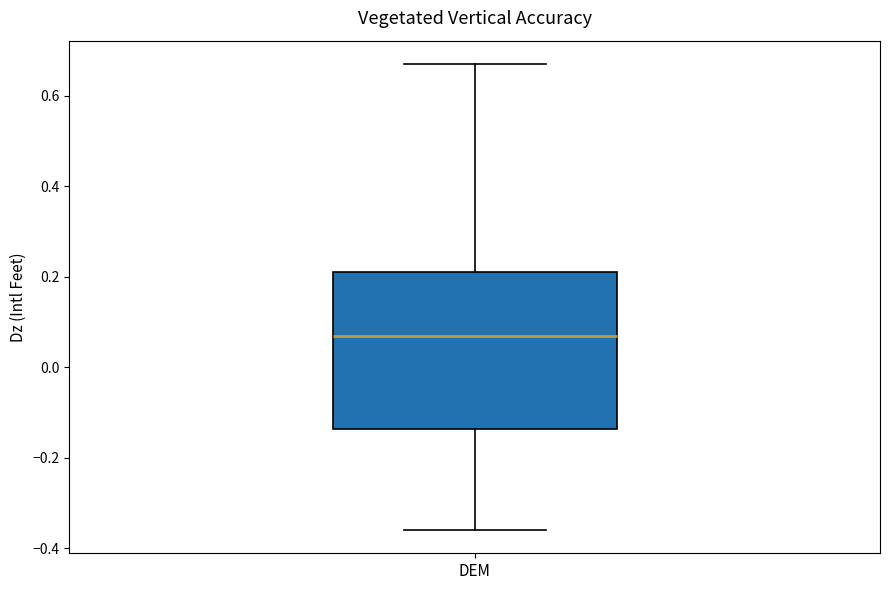

Where does the lower whisker of the box for DEM end on the y-axis? The values are not printed on the chart, so give them approximately, as read against the axis.

-0.36